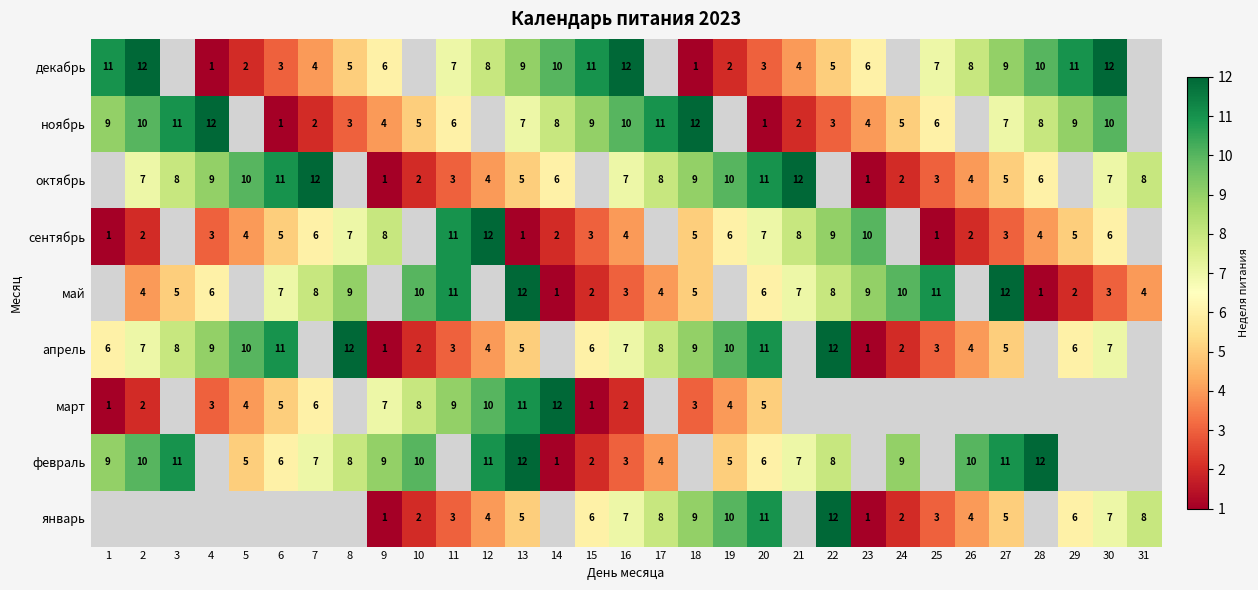

The январь series shows 1 at 13. True or false?

False